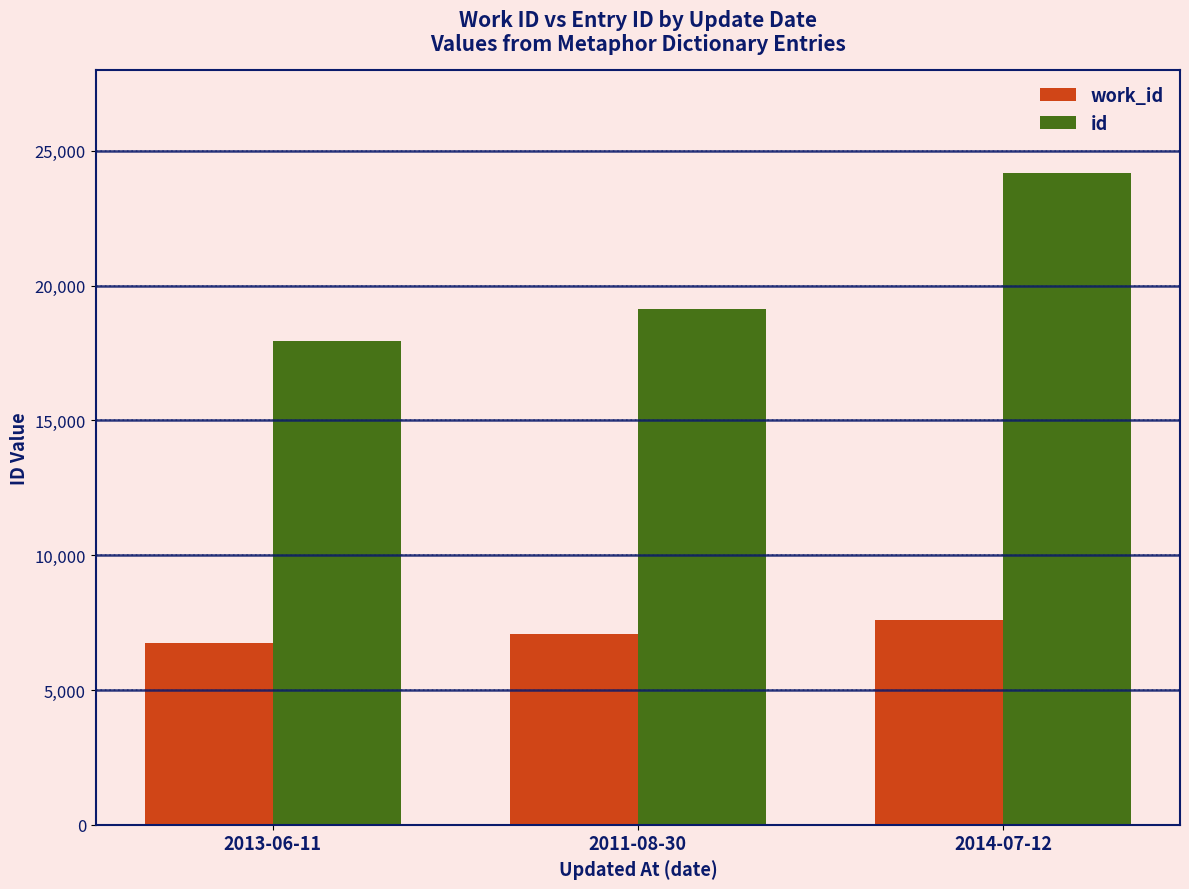

What is the label of the 3rd bar from the right?

2013-06-11